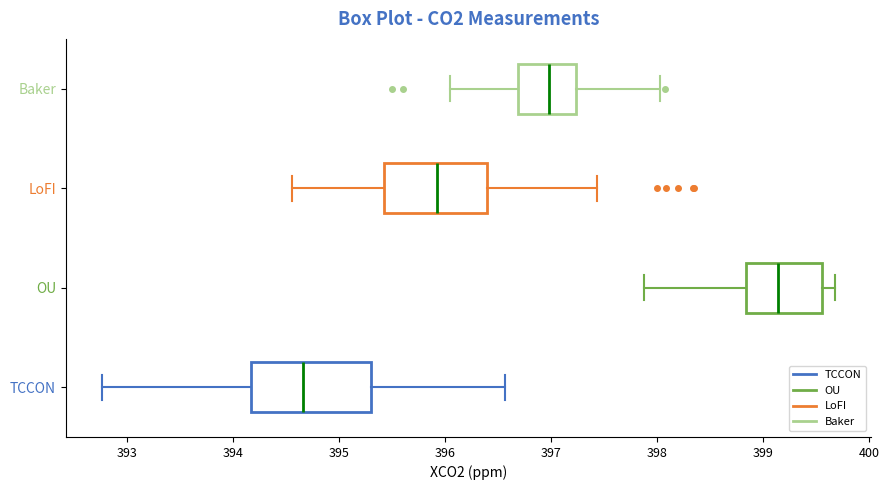

Reading bottom to top, read every box against the x-axis: the position of its median line, the range the box covers, and the ends of its whiskers. The values are not printed on the chart, so give them approximately, as read against the axis.

TCCON: median 394.7, box 394.2 to 395.3, whiskers 392.8 to 396.6
OU: median 399.1, box 398.8 to 399.6, whiskers 397.9 to 399.7
LoFI: median 395.9, box 395.4 to 396.4, whiskers 394.6 to 397.4
Baker: median 397.0, box 396.7 to 397.2, whiskers 396.1 to 398.0